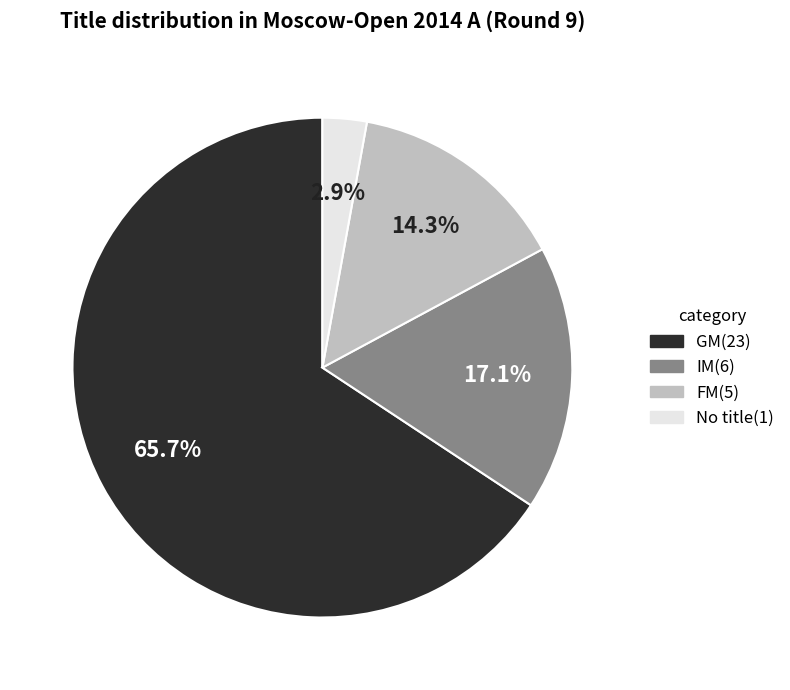

Is there any slice that represents more than half of the pie?

Yes